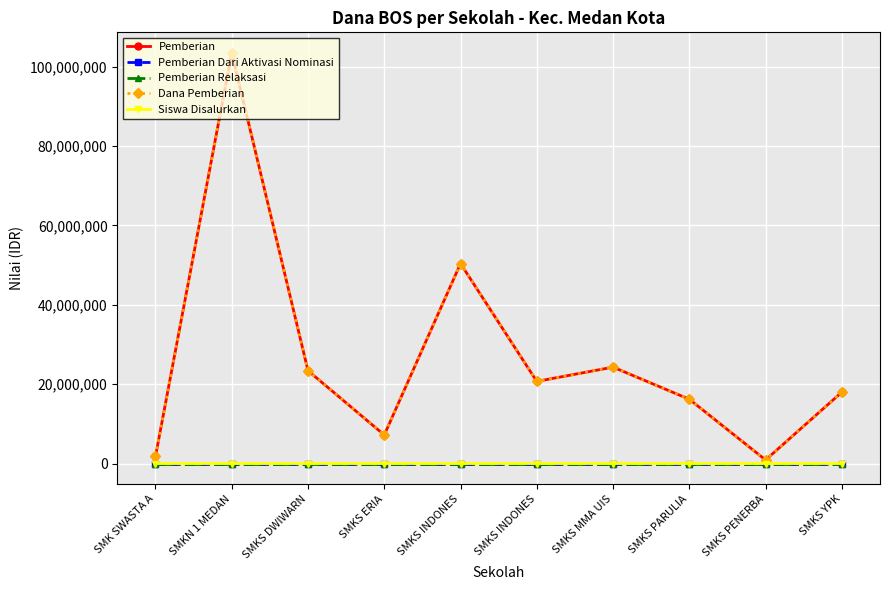

Where is the first local maximum for Dana Pemberian?

SMKN 1 MEDAN